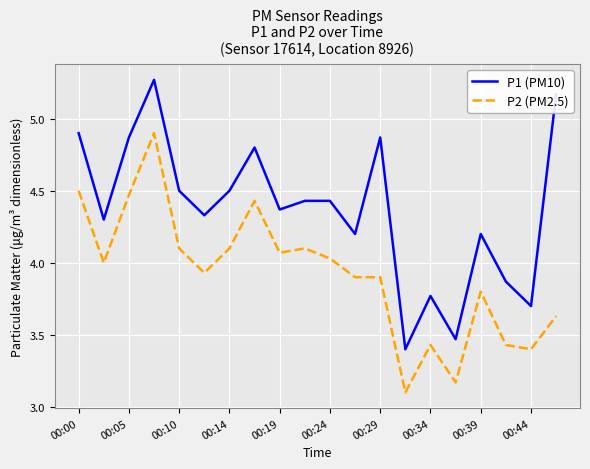

What is the smallest value displayed?

3.1